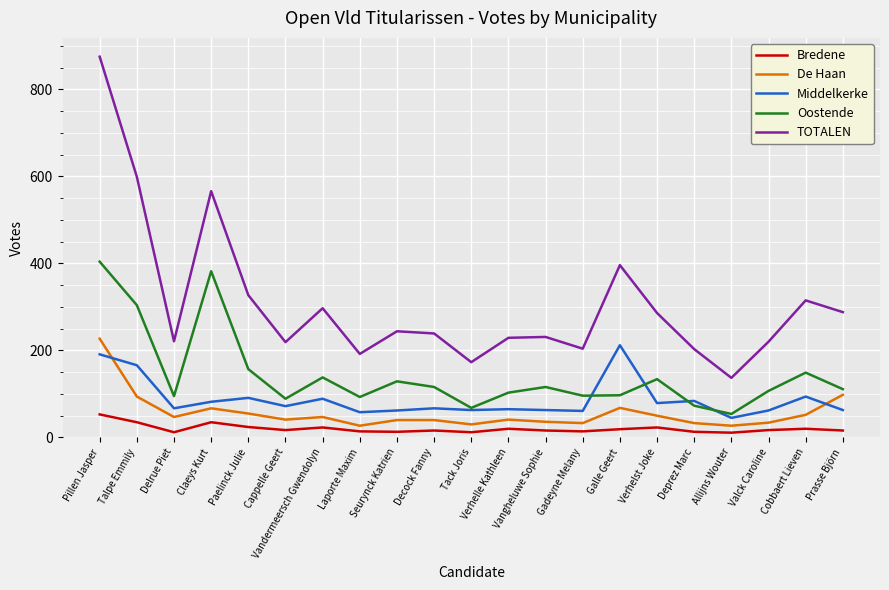

Which series has the largest total across all categories?

TOTALEN